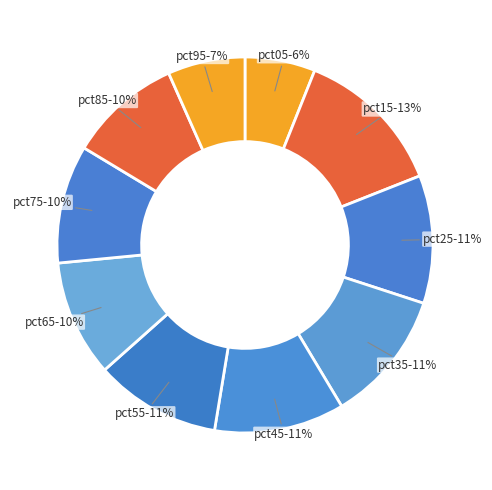

To the nearest percent, what is the difference between the pct05 and pct65 slice percentages?

4%